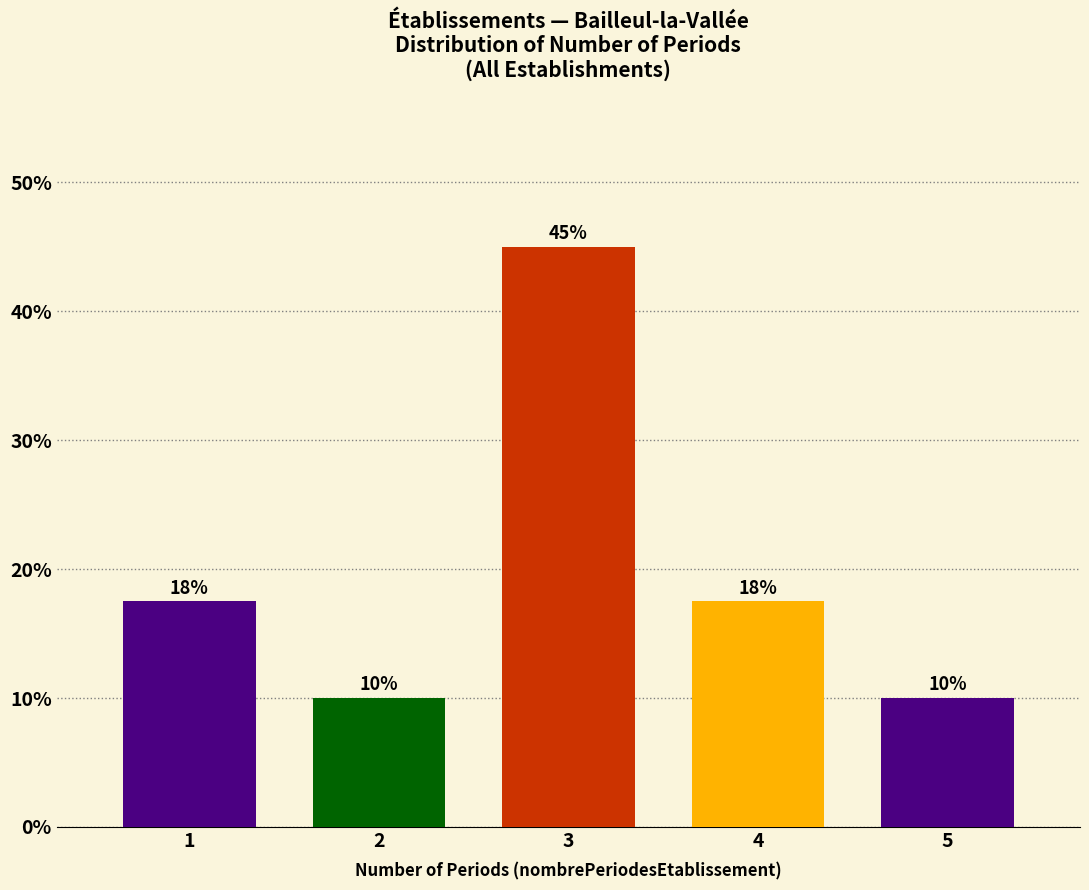

What value does the data have at 5?

10.0